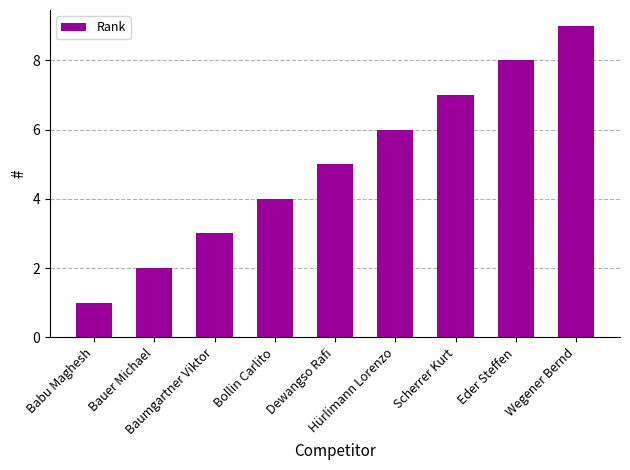

What is the minimum value shown in the chart?

1